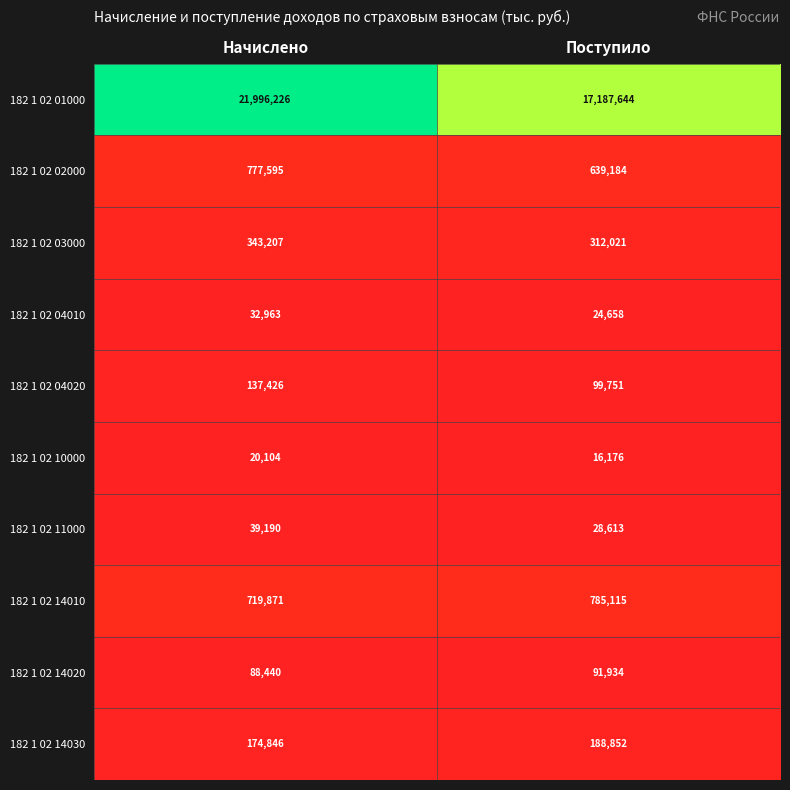

What is the total value across all series at Начислено?

24329868